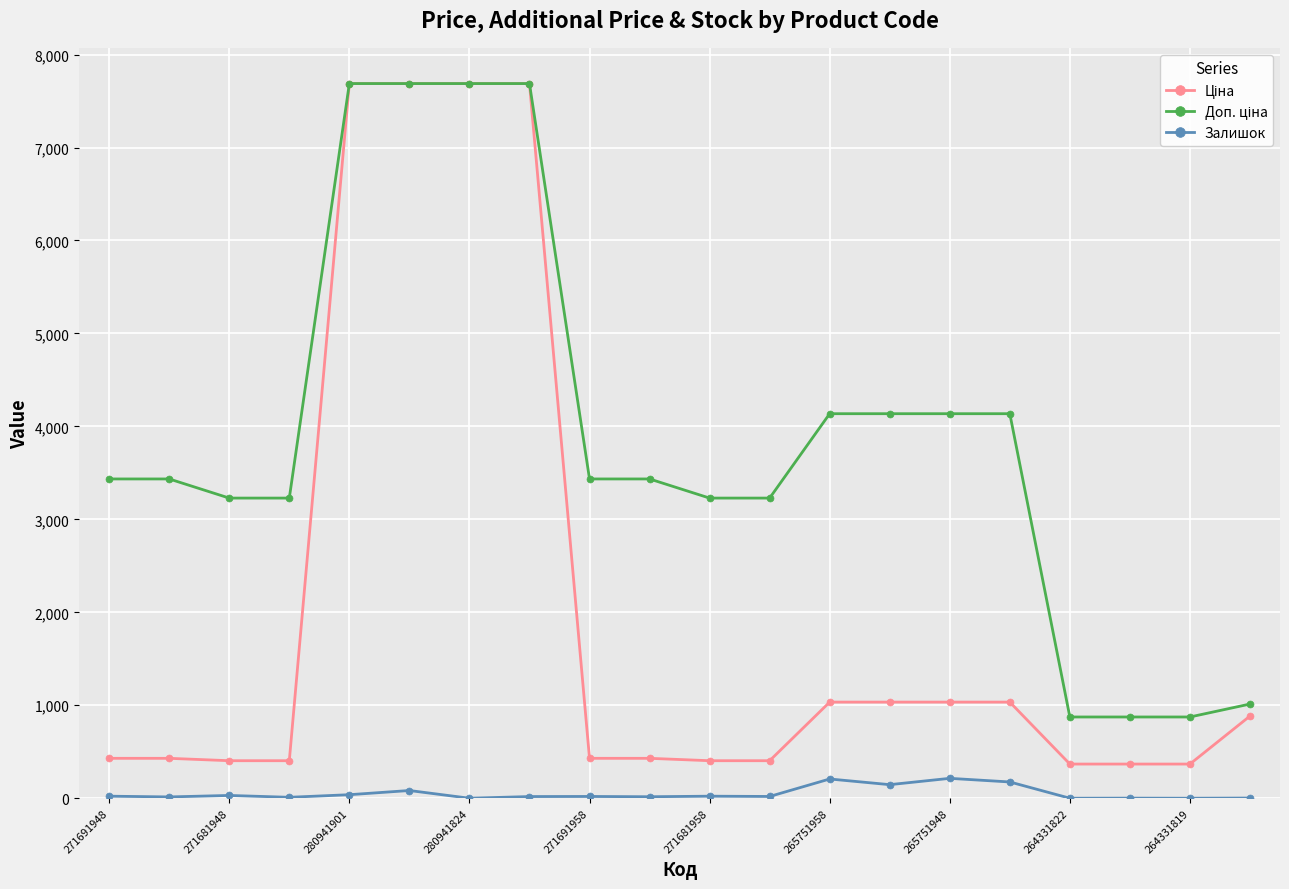

What is the maximum value shown in the chart?

7688.0